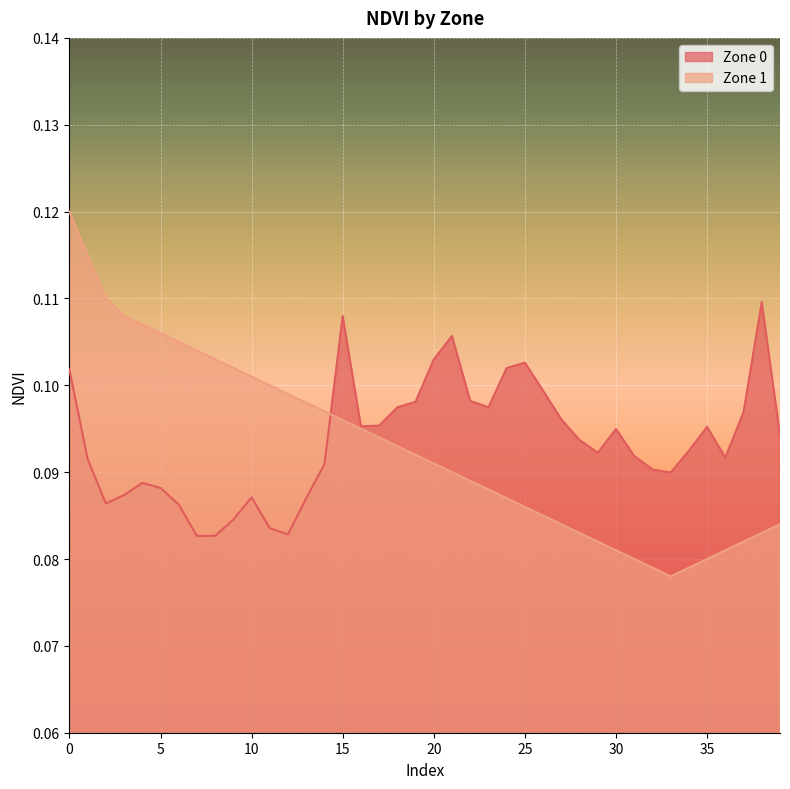

What is the sum of the Zone 1 values at 32 and 9?

0.2